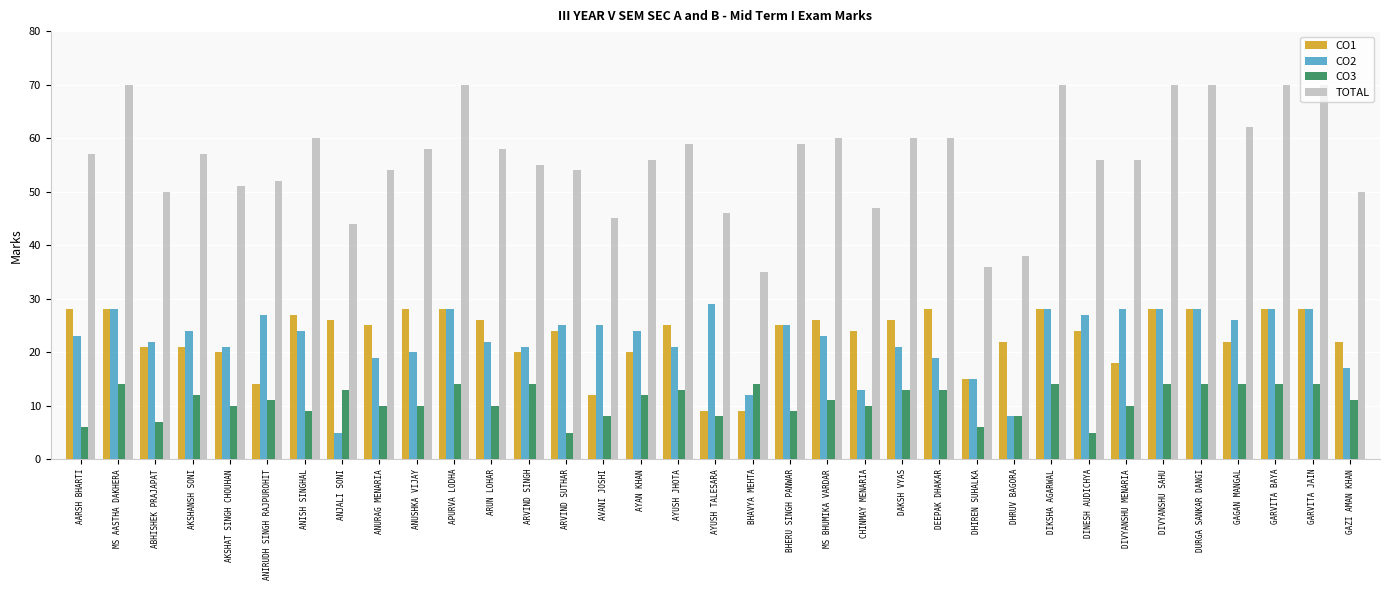

Rank the series at GAGAN MANGAL from lowest to highest value.

CO3, CO1, CO2, TOTAL